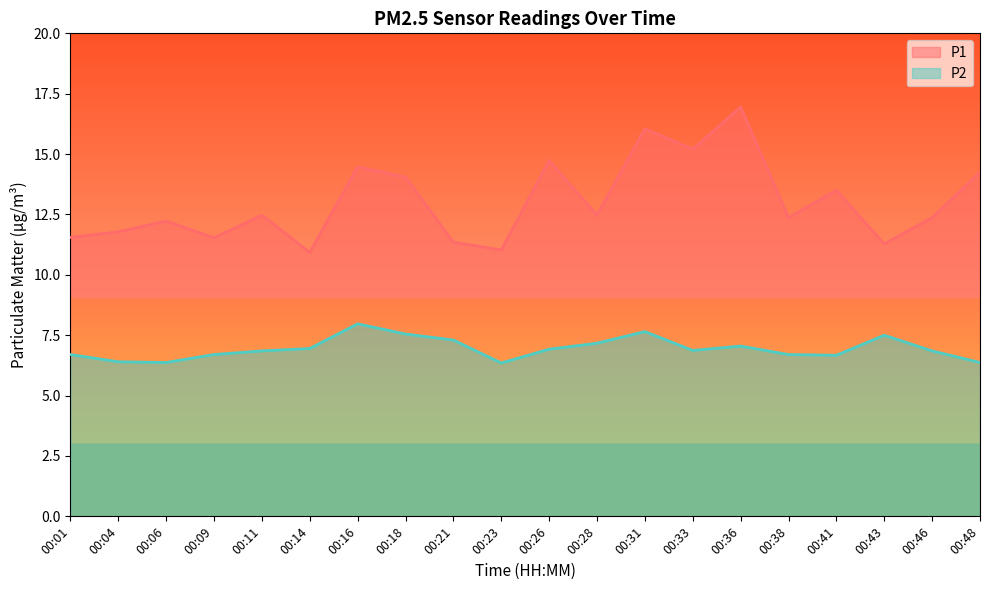

Which series has the largest total across all categories?

P1